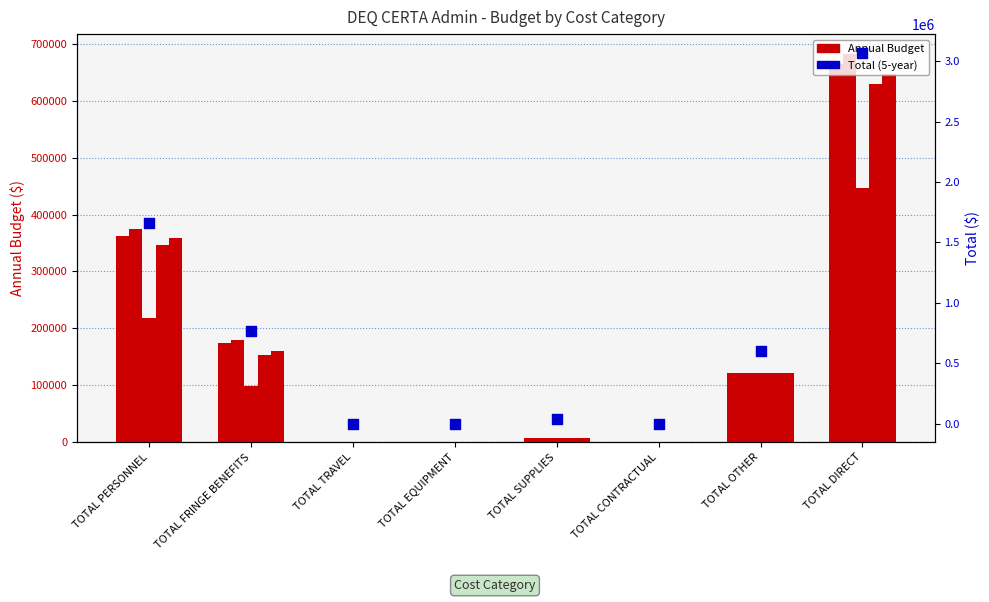

Which series contains the lowest Y value?

YEAR 1